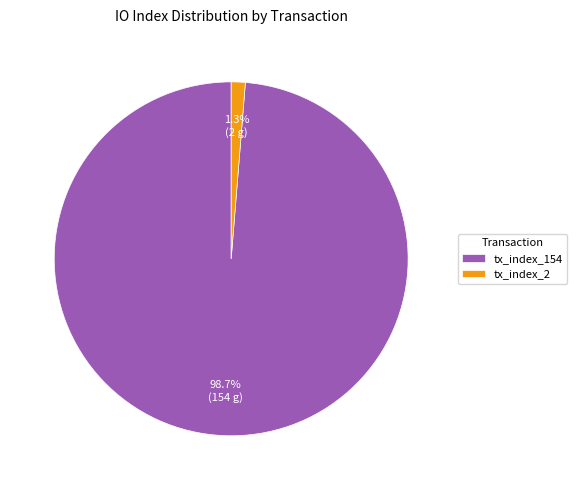

To the nearest percent, what is the combined percentage of tx_index_2 and tx_index_154?

100%